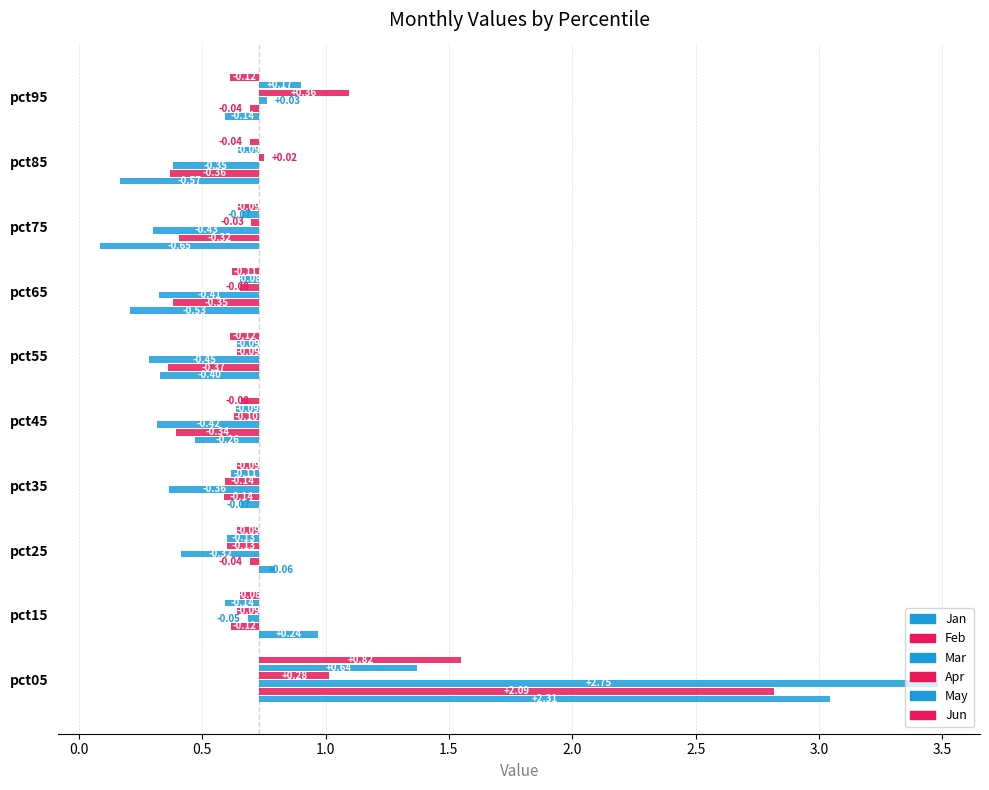

Which series has the largest total across all categories?

Jun